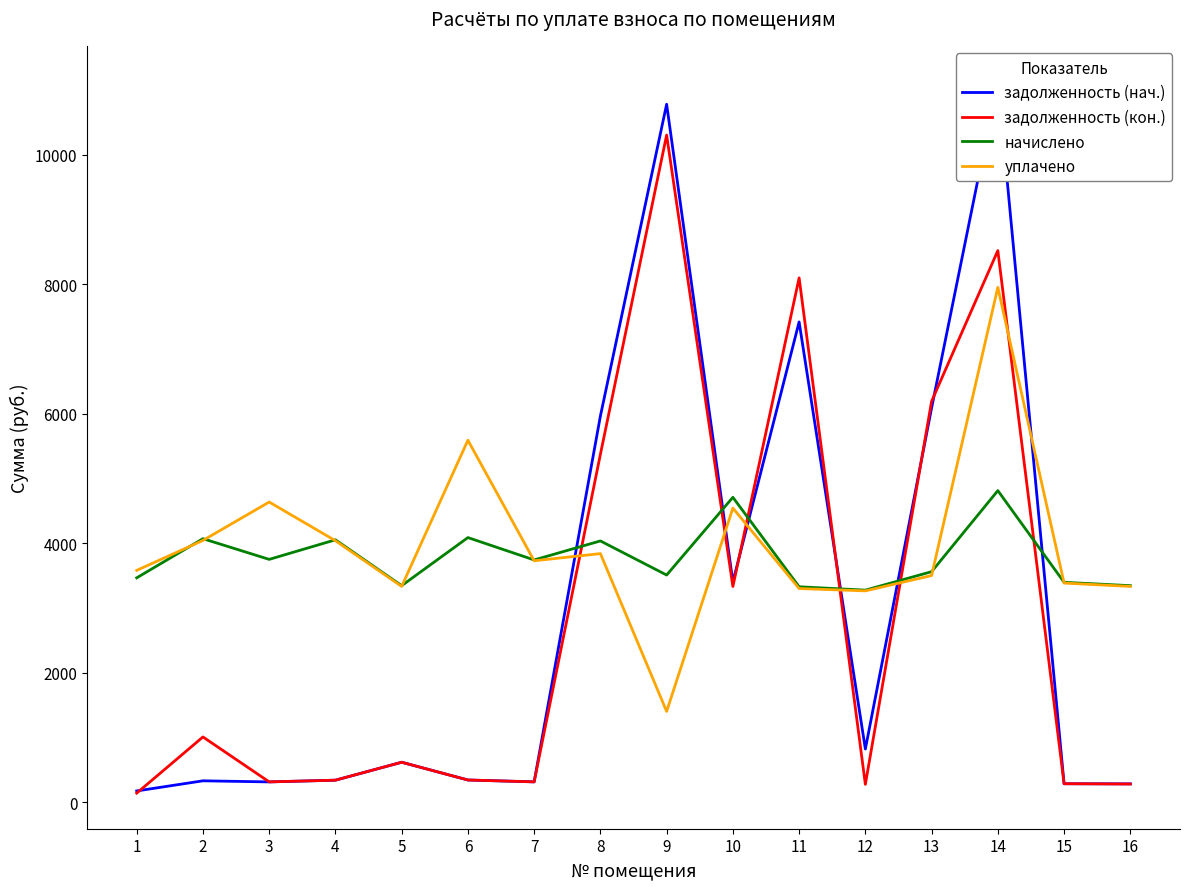

What are all the series names shown in the legend?

задолженность (нач.), задолженность (кон.), начислено, уплачено